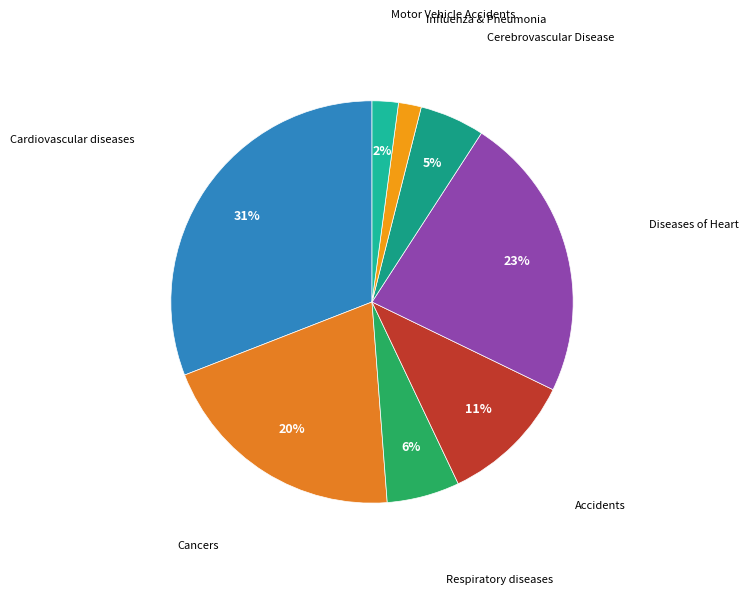

How many slices are in this pie chart?

8